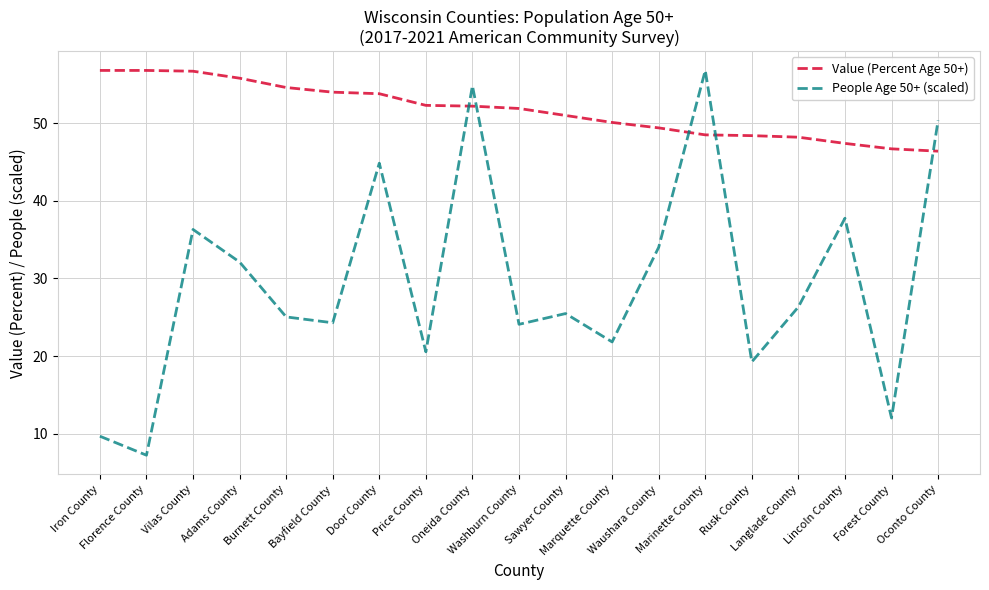

True or false: Value (Percent Age 50+) has a value of 66.6 at Marinette County.

False